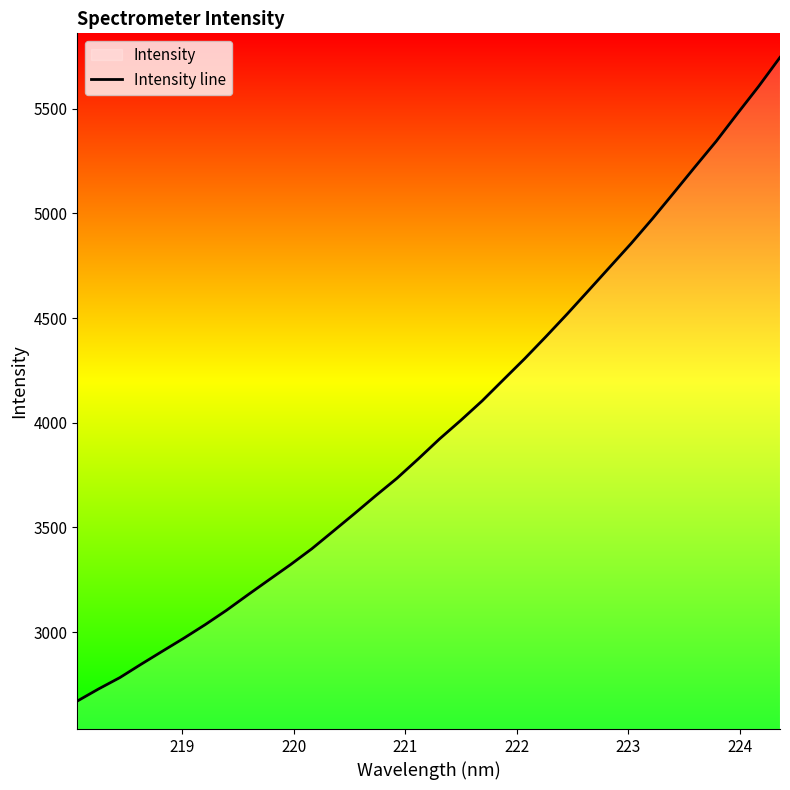

How many series are shown in this chart?

1